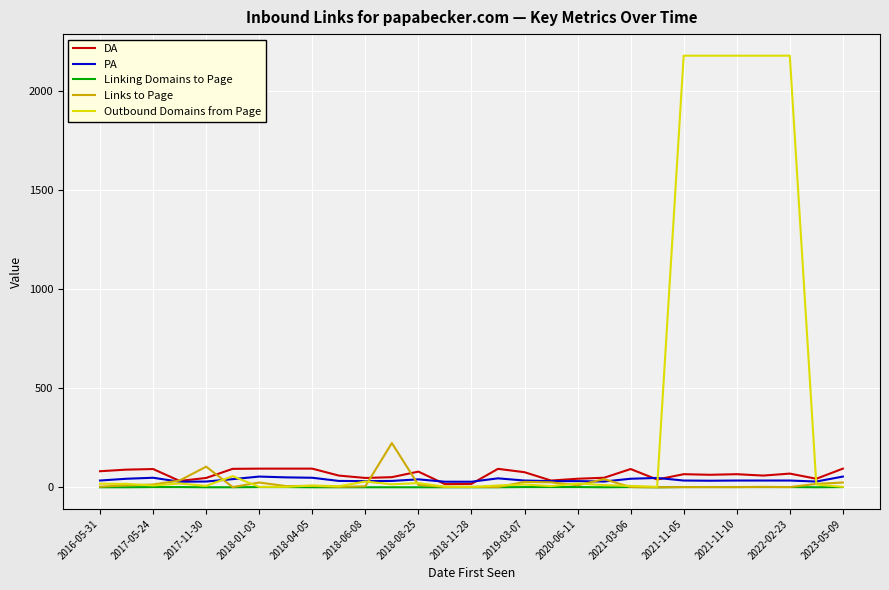

Which series has the largest total across all categories?

Outbound Domains from Page